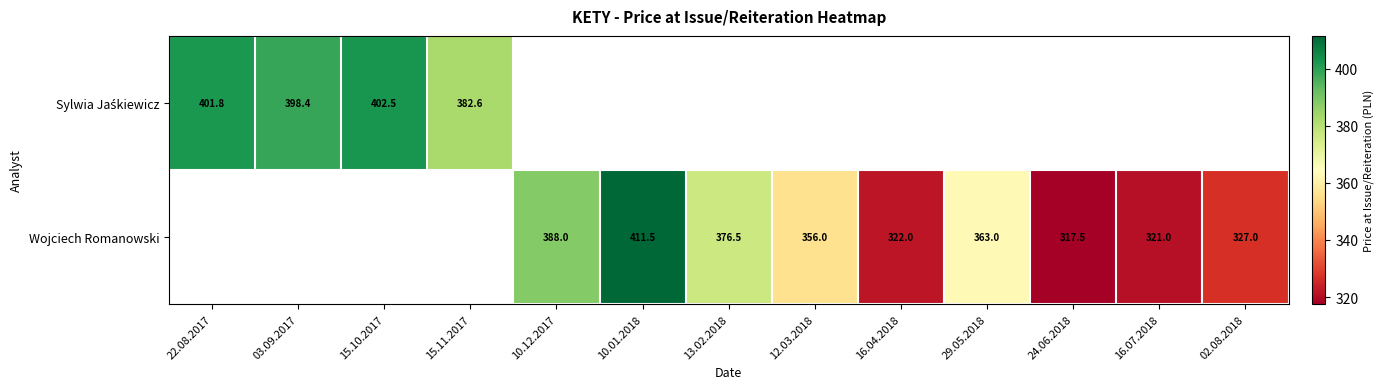

At how many categories does at least one series exceed 405?

1